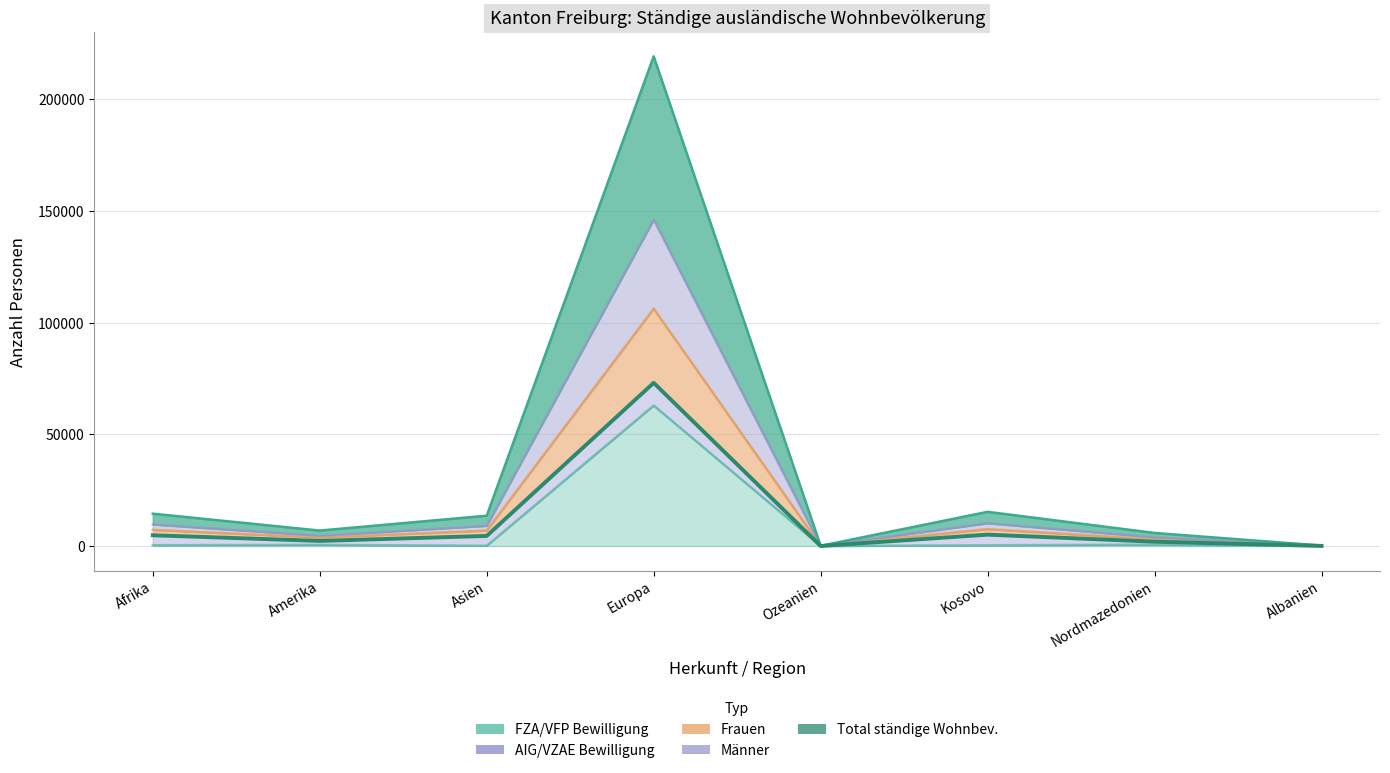

The value of Männer at Asien is 9060. True or false?

True